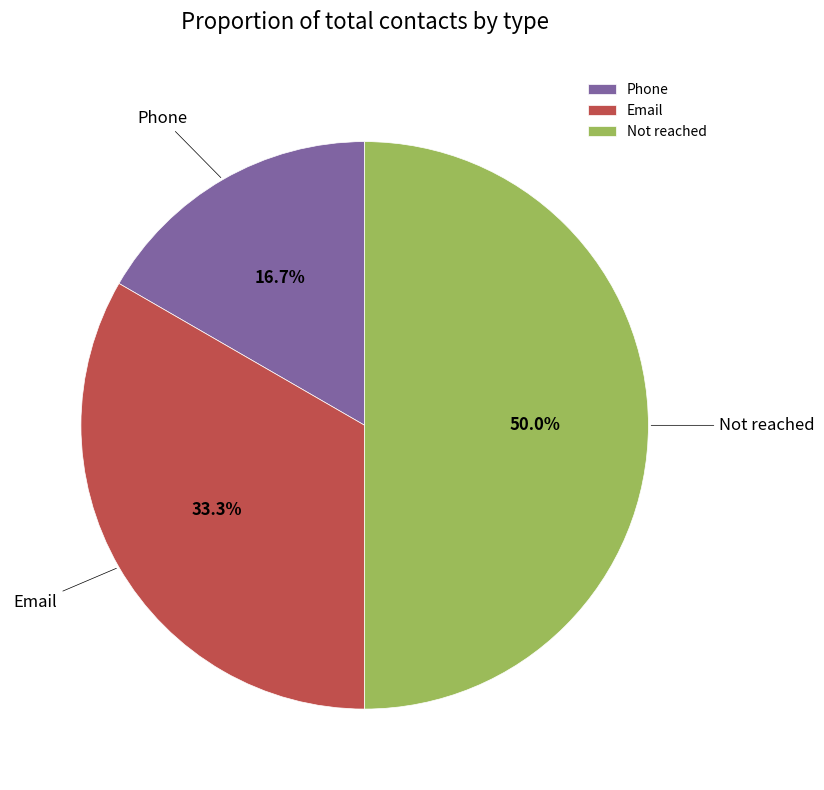

To the nearest percent, what is the average slice percentage?

33%